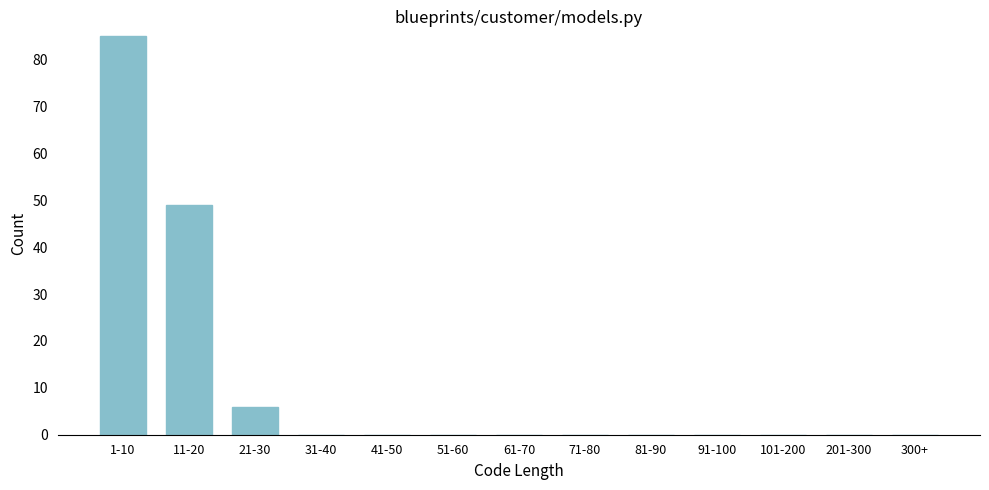

Reading right to left, list all the values displayed in this chart.

300+=0	201-300=0	101-200=0	91-100=0	81-90=0	71-80=0	61-70=0	51-60=0	41-50=0	31-40=0	21-30=6	11-20=49	1-10=85